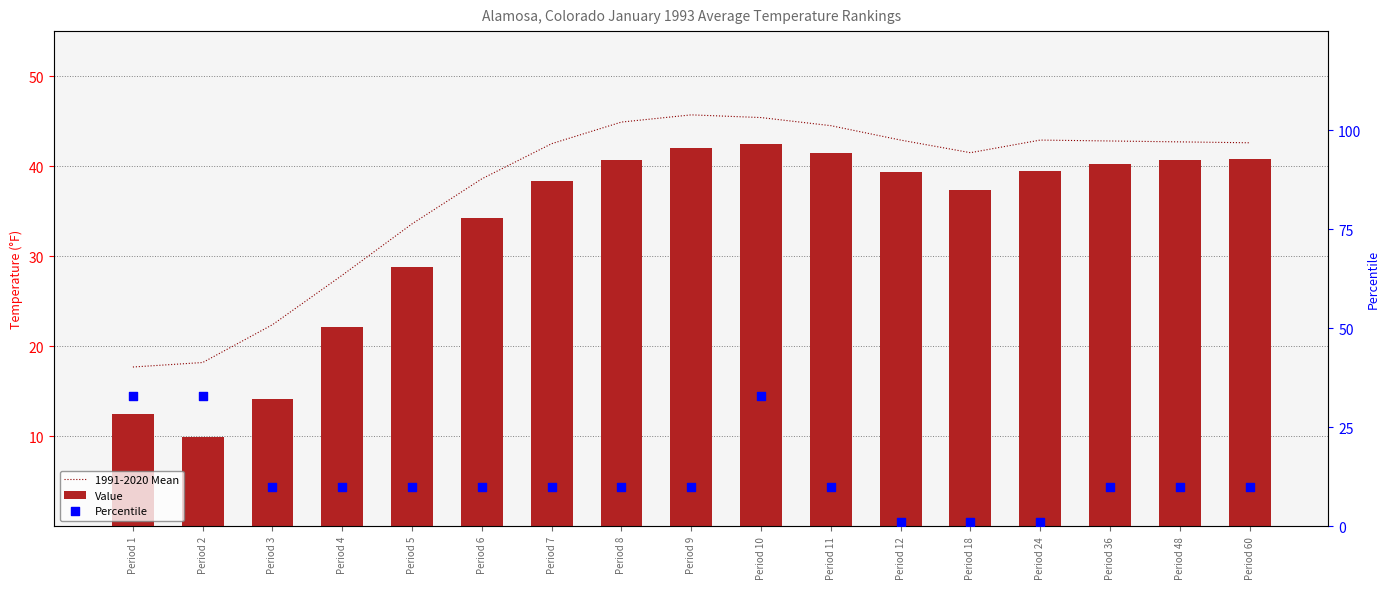

Which series contains the lowest Y value?

Percentile